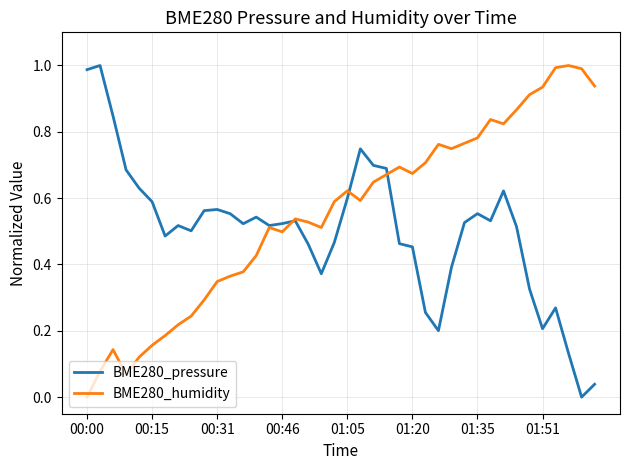

Which series has the largest total across all categories?

BME280_humidity